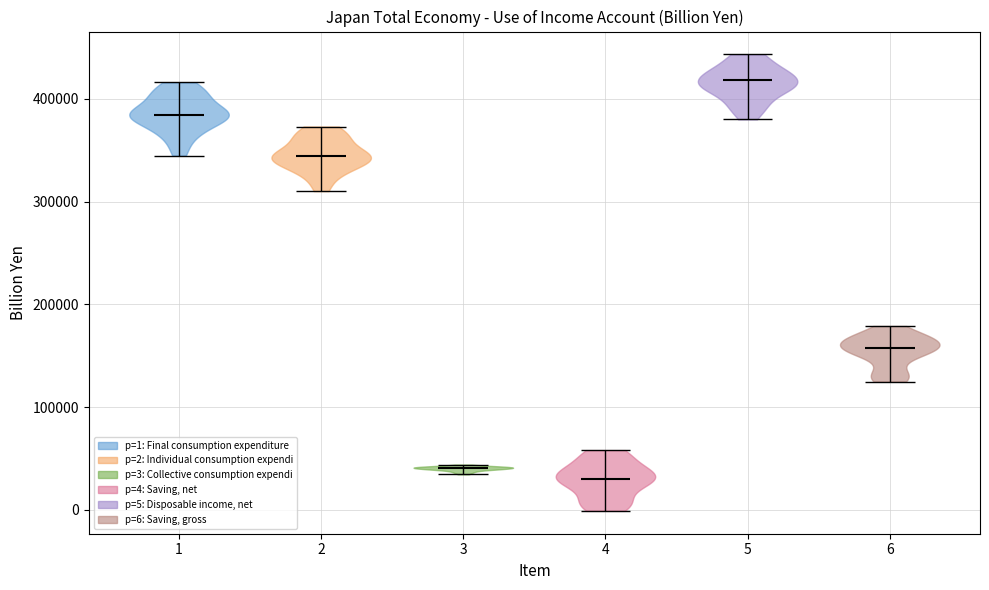

Reading left to right, read every violin against the y-axis: where its median line is, and the lowest and highest points it reaches. The values are not printed on the chart, so give them approximately, as read against the axis.

1: median line 380000, lowest point 340000, highest point 420000
2: median line 340000, lowest point 310000, highest point 370000
3: median line 40000, lowest point 30000, highest point 40000
4: median line 30000, lowest point 0, highest point 60000
5: median line 420000, lowest point 380000, highest point 440000
6: median line 160000, lowest point 120000, highest point 180000